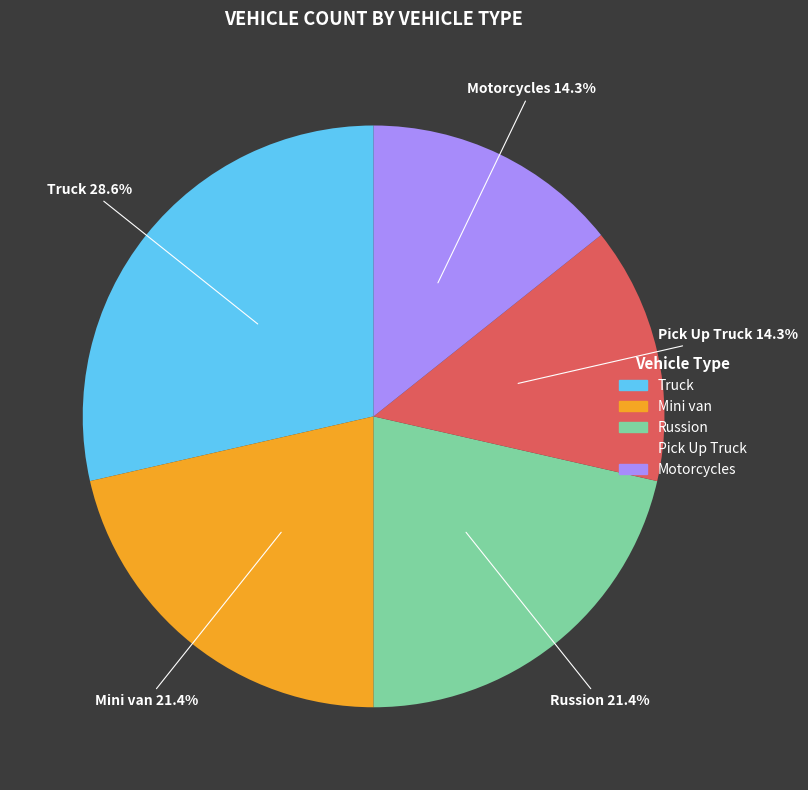

What percentage is NOT represented by Russion?

78.6%